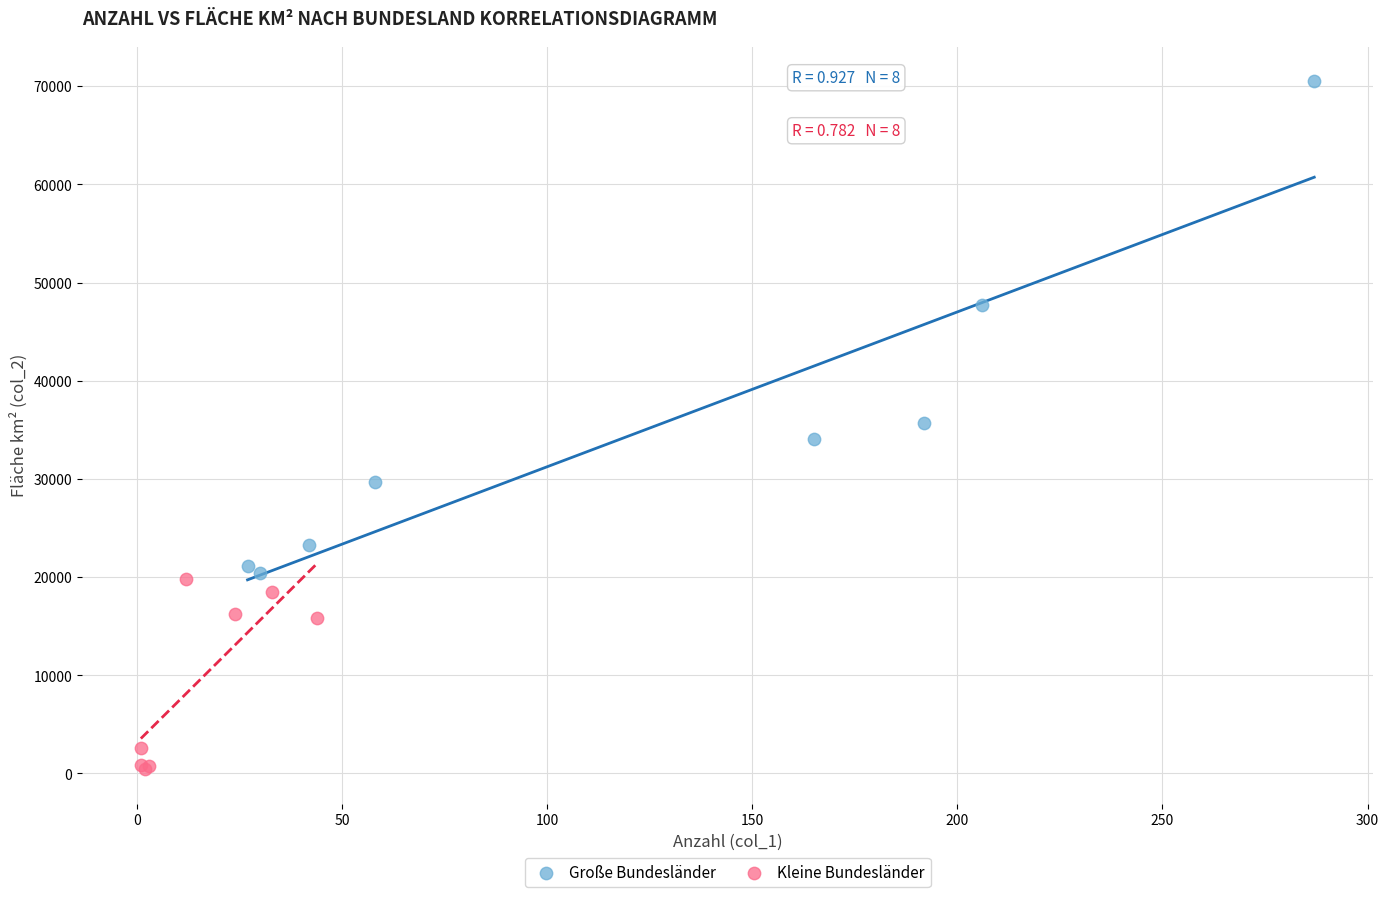

Which series reaches the minimum Y coordinate?

Kleine Bundesländer